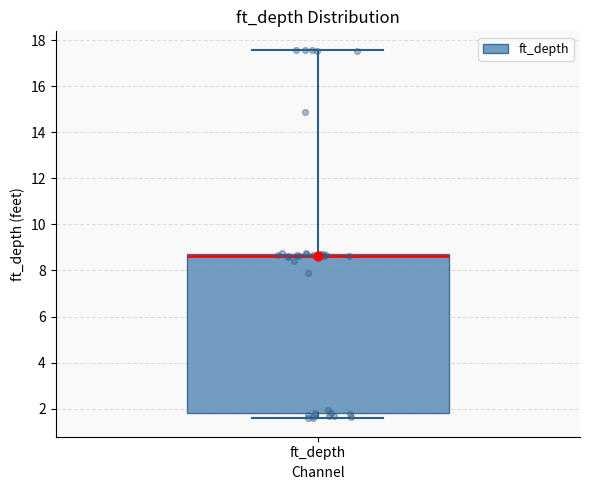

Transcribe this box plot: give where the median line is, the range the box spans, and where the two whiskers end, as read against the y-axis. The values are not printed on the chart, so give them approximately, as read against the axis.

median 8.6, box 1.8 to 8.8, whiskers 1.6 to 17.6